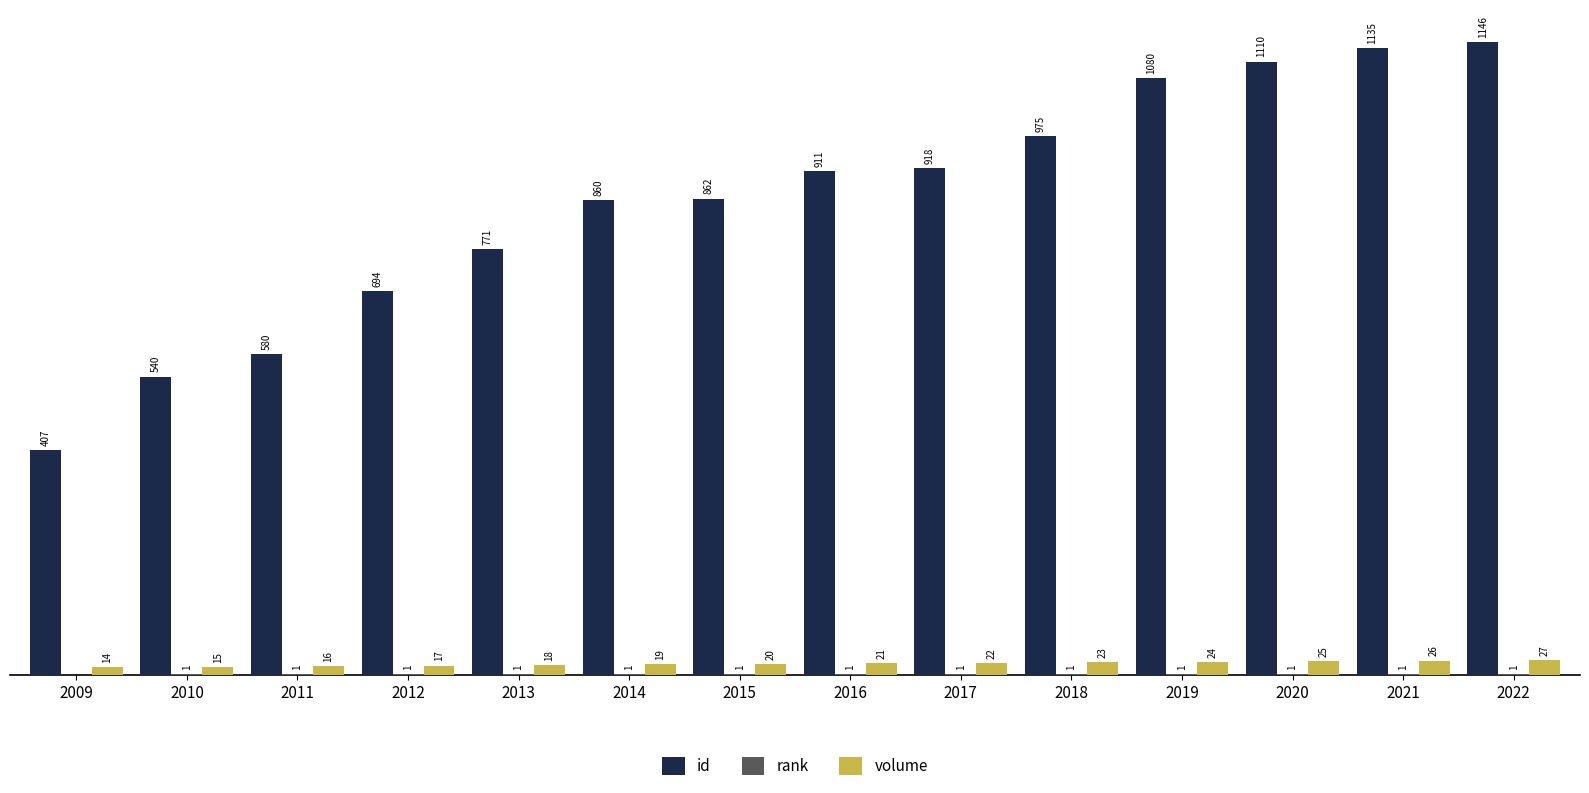

Which series changed the most between 2011 and 2022?

id